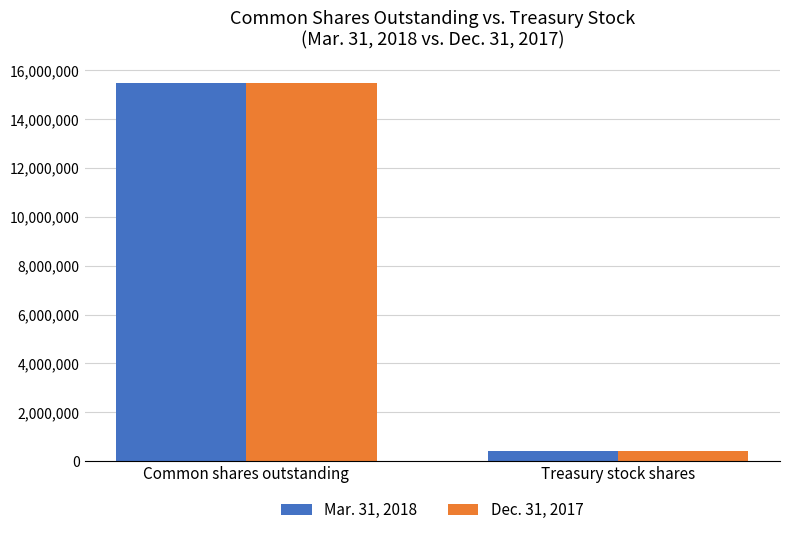

What are all the series names shown in the legend?

Mar. 31, 2018, Dec. 31, 2017